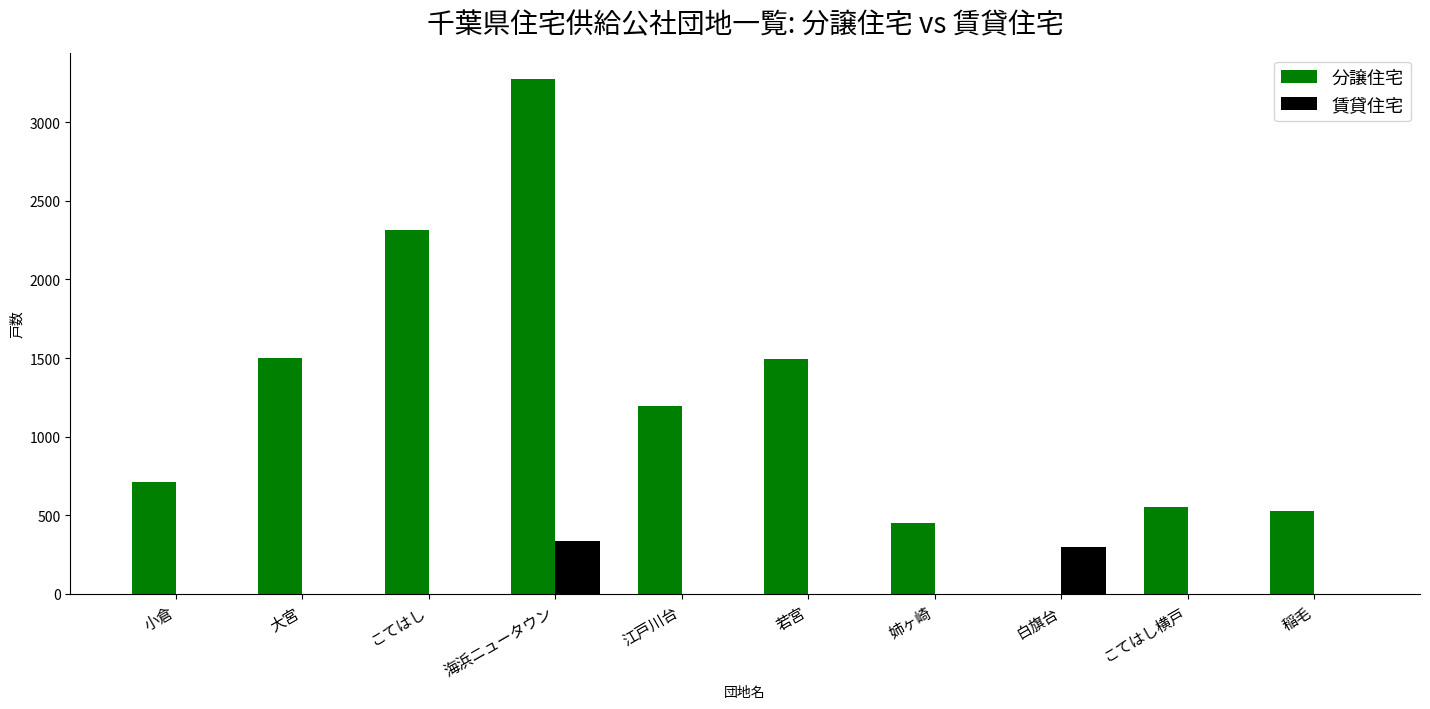

What is the maximum value for 分譲住宅?

3276